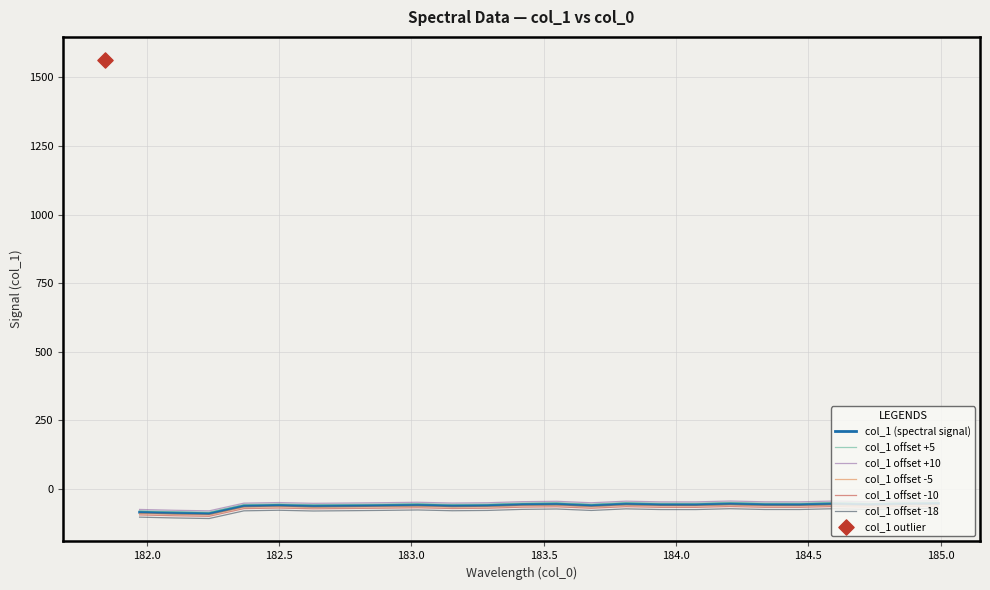

True or false: col_1 offset +10 and col_1 offset -18 cross at least once.

False